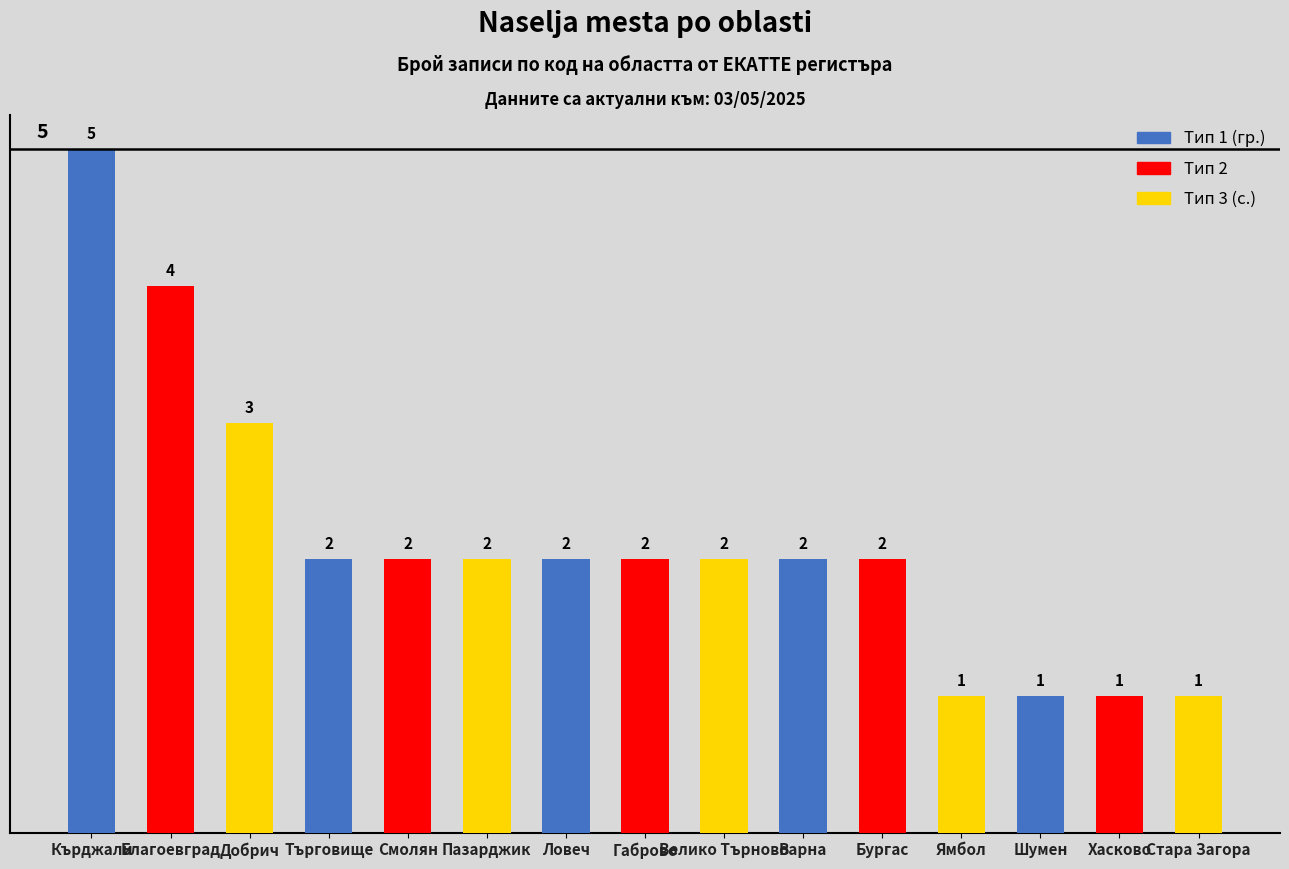

What value does the data have at Търговище?

2